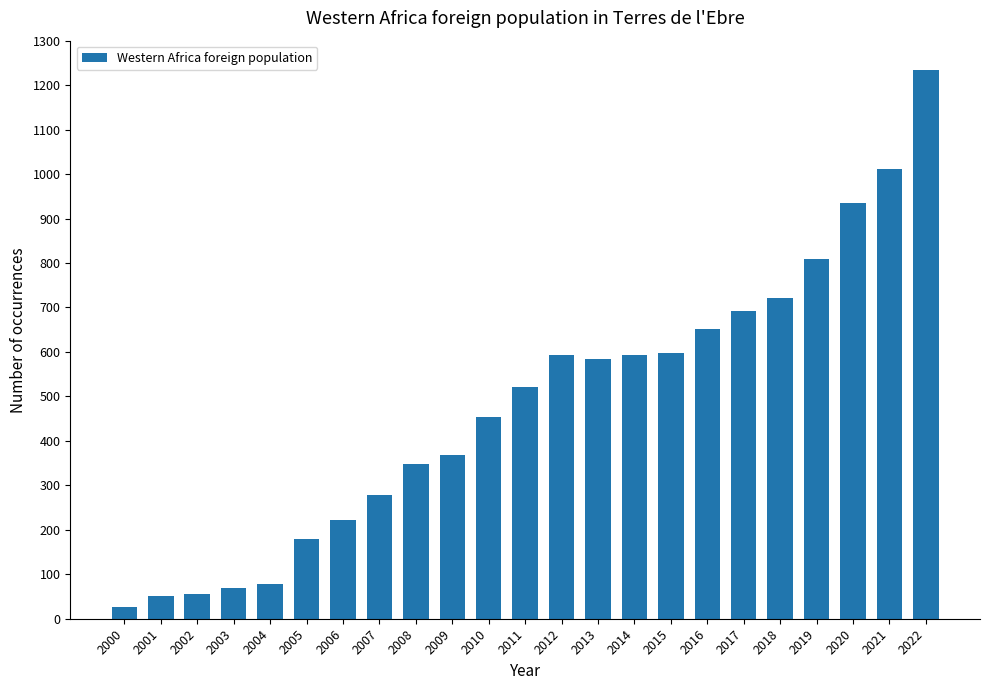

What is the change in value from 2001 to 2017?

+642